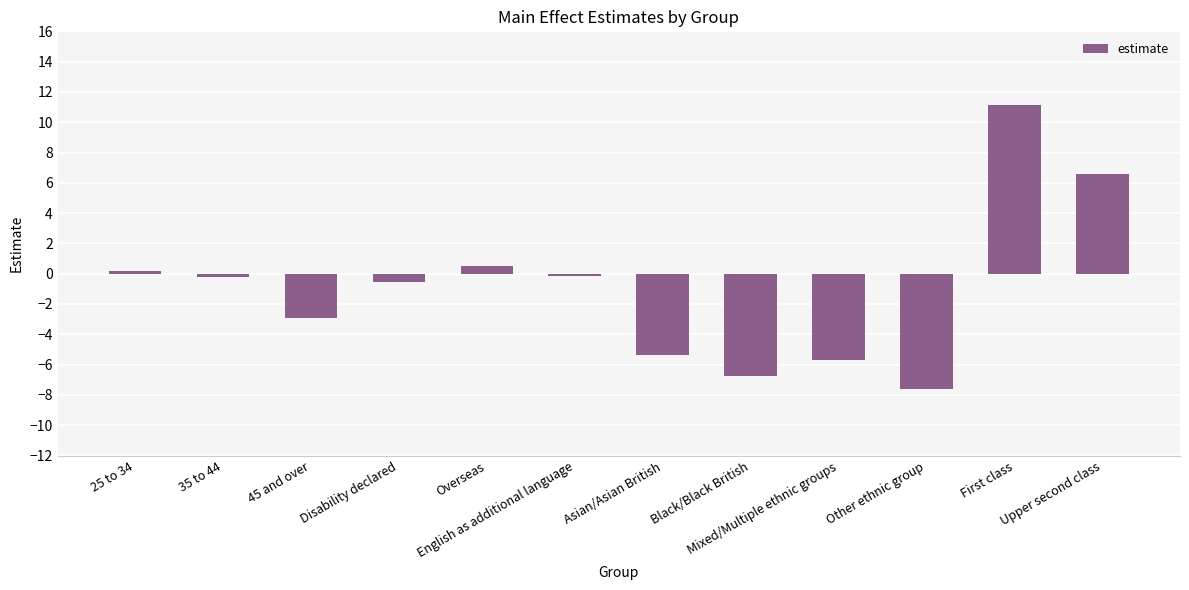

What is the value of the 12th bar from the left?

6.6